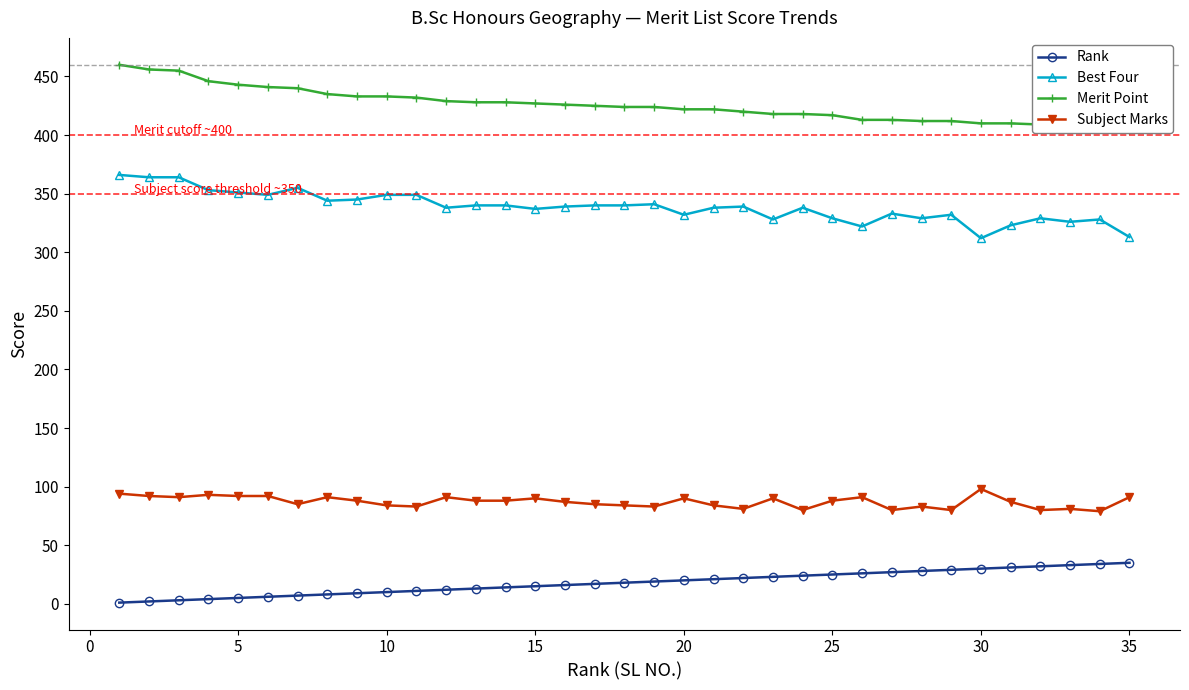

True or false: Merit Point and Rank cross at least once.

False